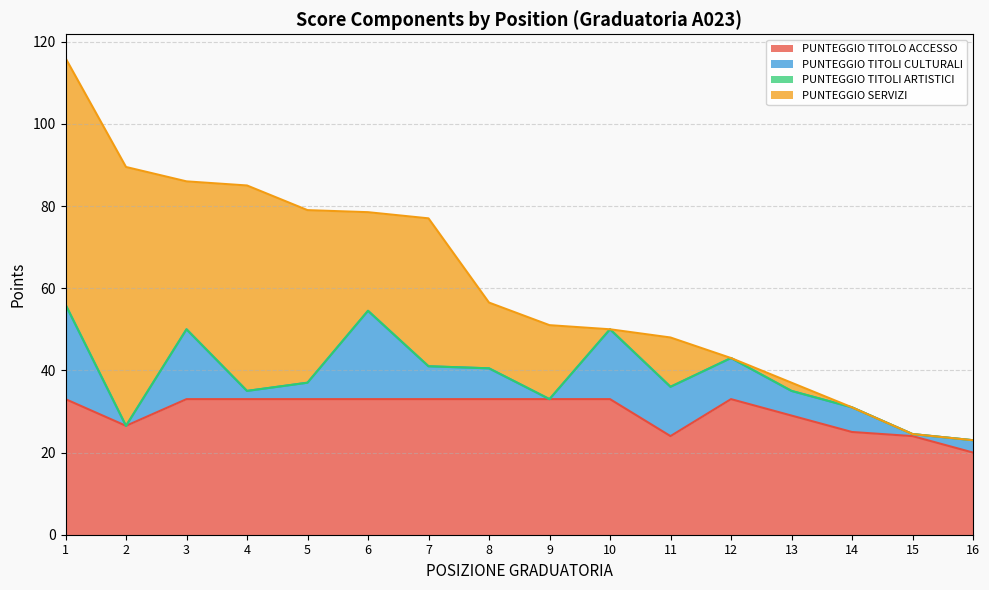

What is the value of the PUNTEGGIO TITOLO ACCESSO point at the 3rd from the left?

33.0